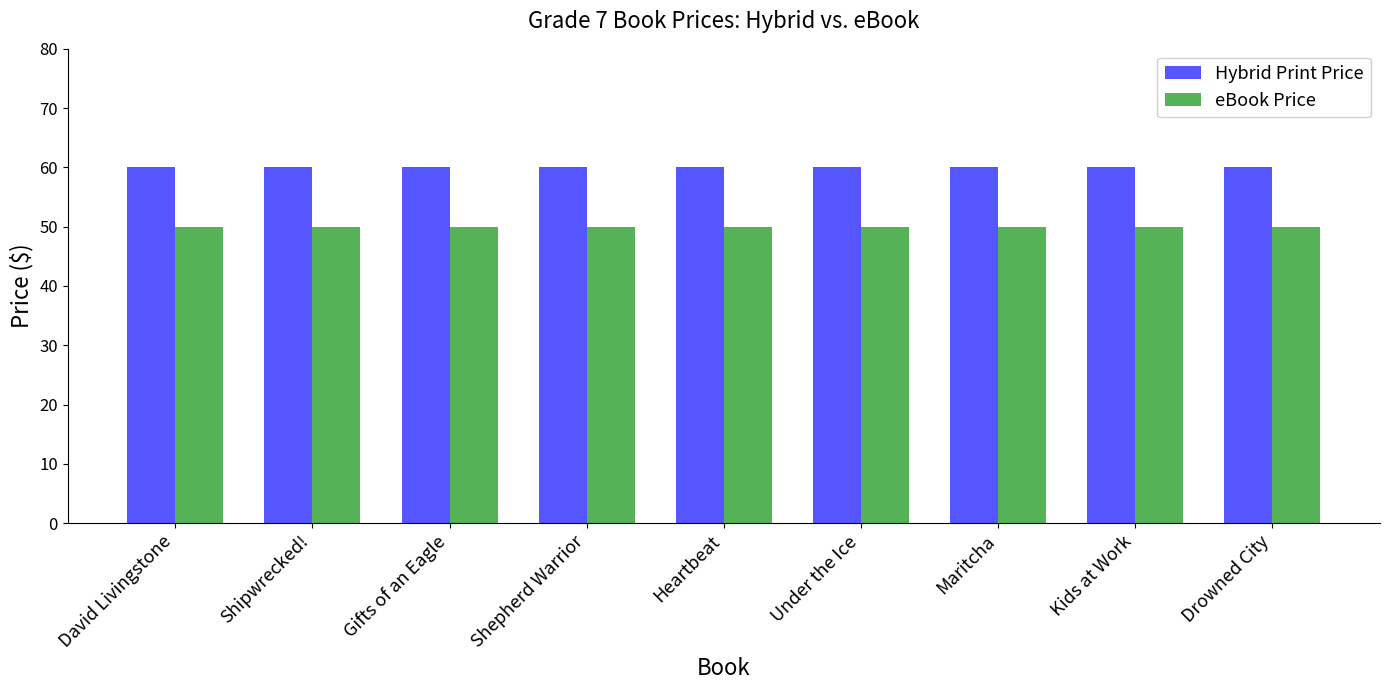

List the series in order of their peak value, lowest first.

eBook Price, Hybrid Print Price